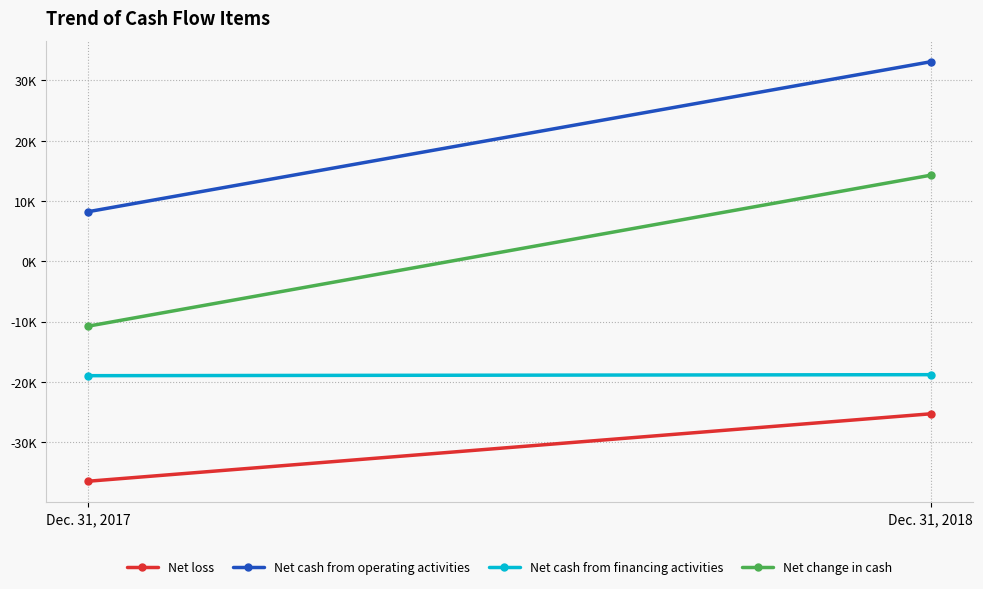

What is the value of the Net cash from operating activities point at the 2nd from the left?

33082